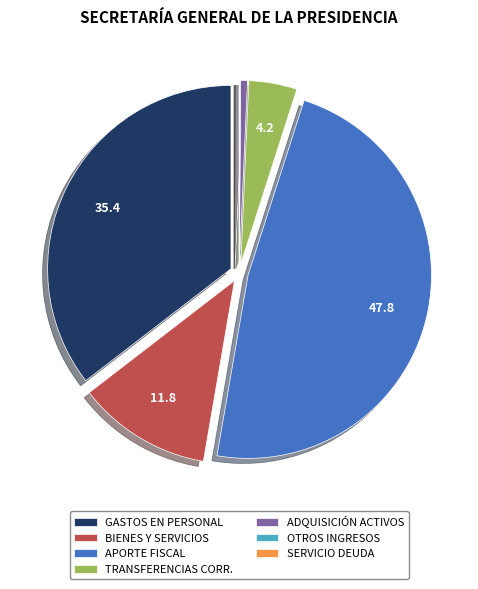

The ADQUISICIÓN ACTIVOS slice represents 1% of the pie. True or false?

True